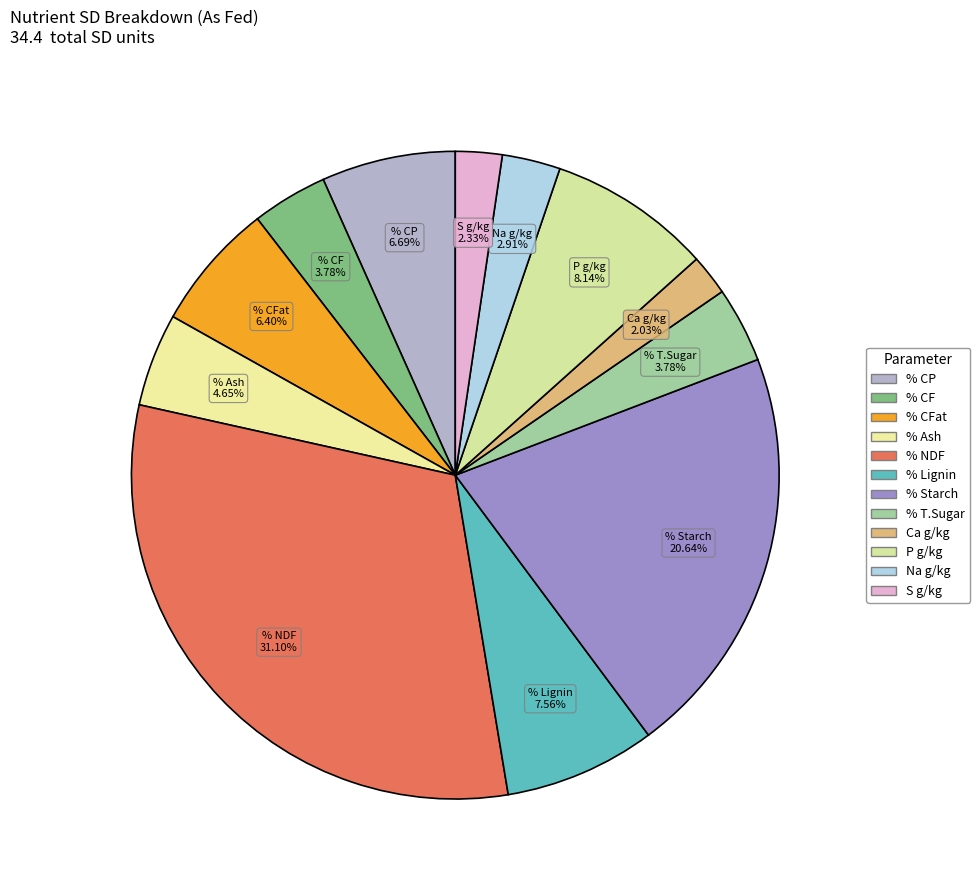

To the nearest percent, what is the difference between the largest and smallest slice percentages?

29%